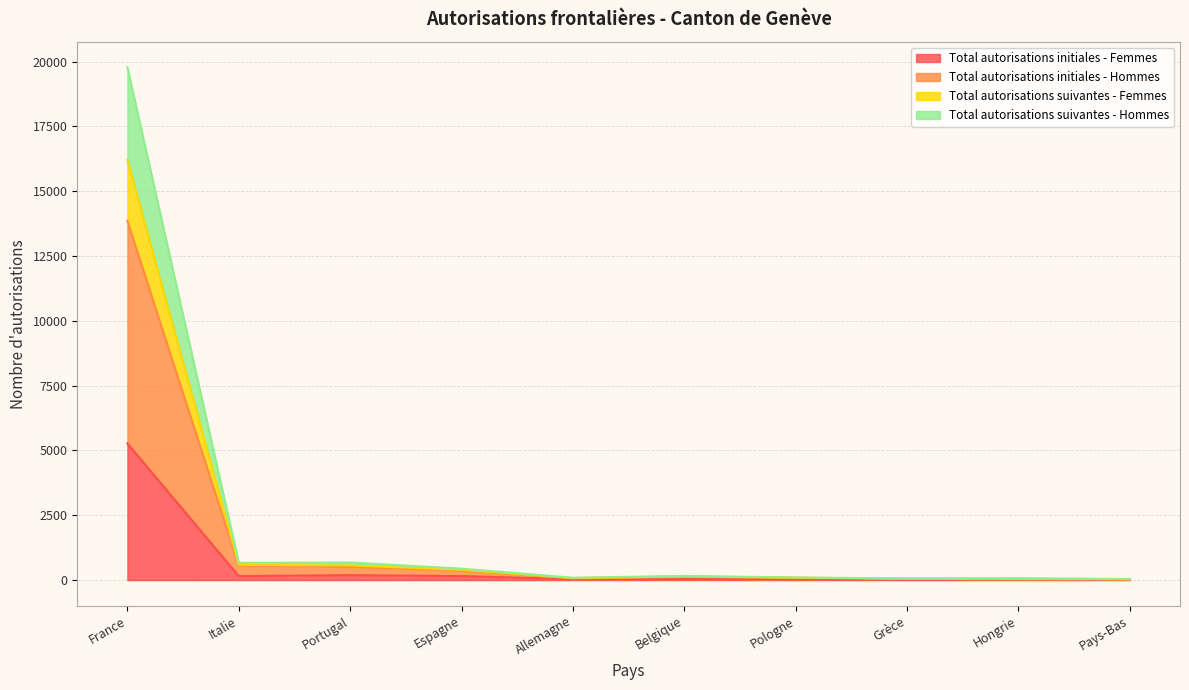

How many lines are shown in the chart?

4